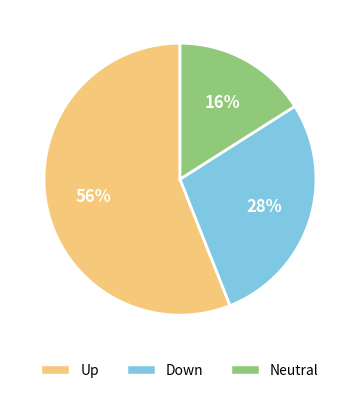

Count the number of slices in the pie.

3